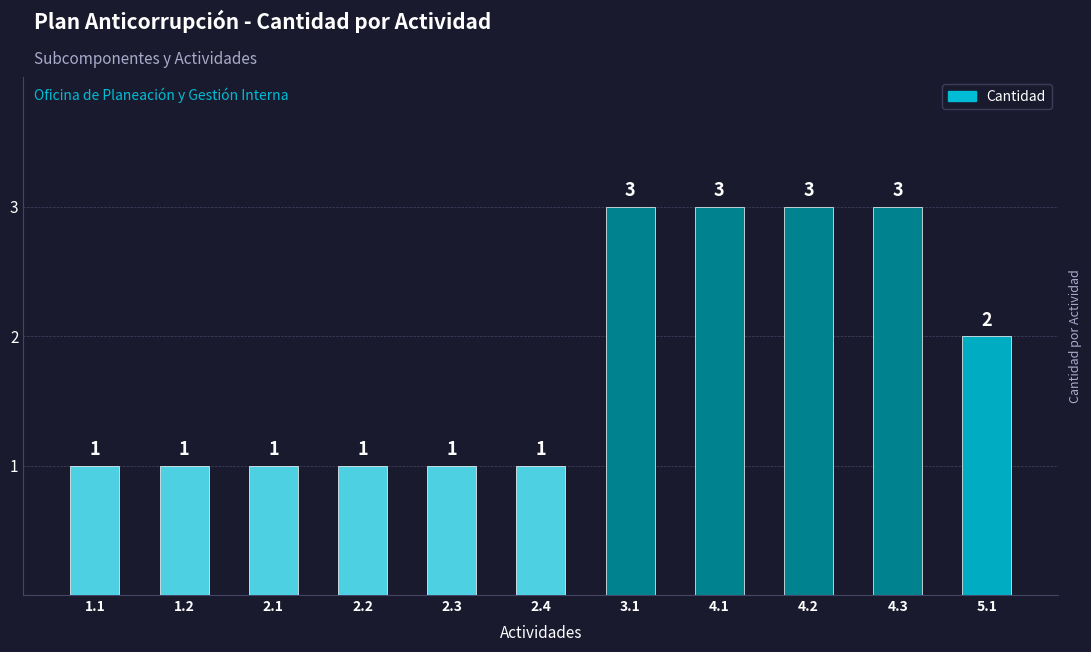

What position from the left is 4.2?

9